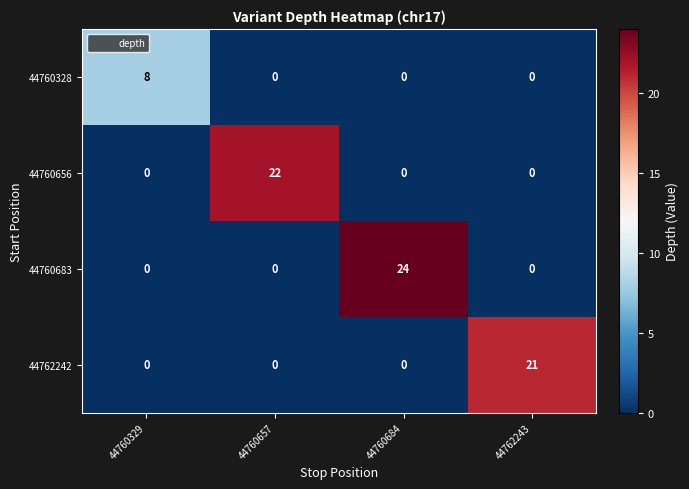

Which category has the highest value across all series?

44760684